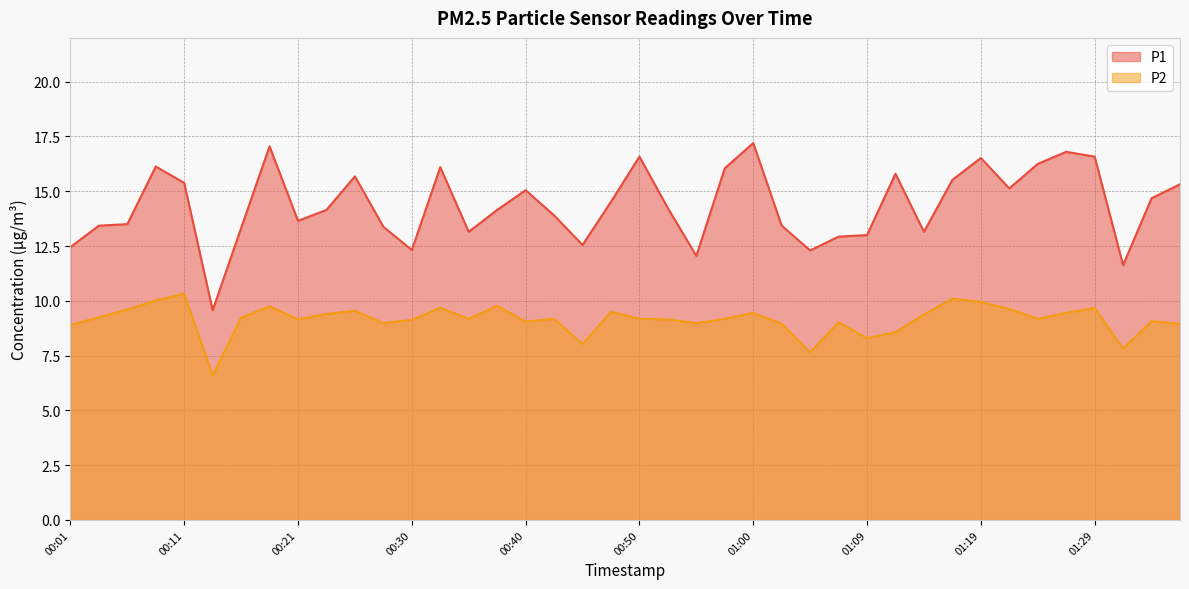

True or false: P2 has more than 1 points higher than both neighbors.

True